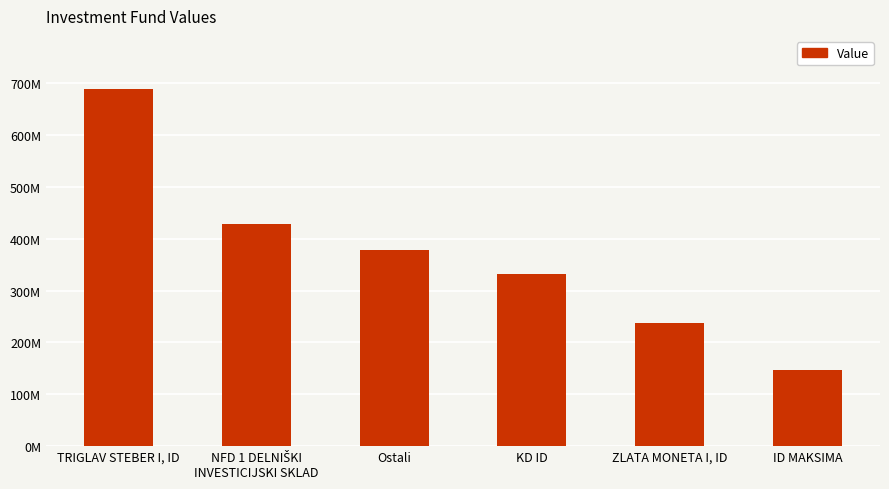

Are the bars horizontal?

No